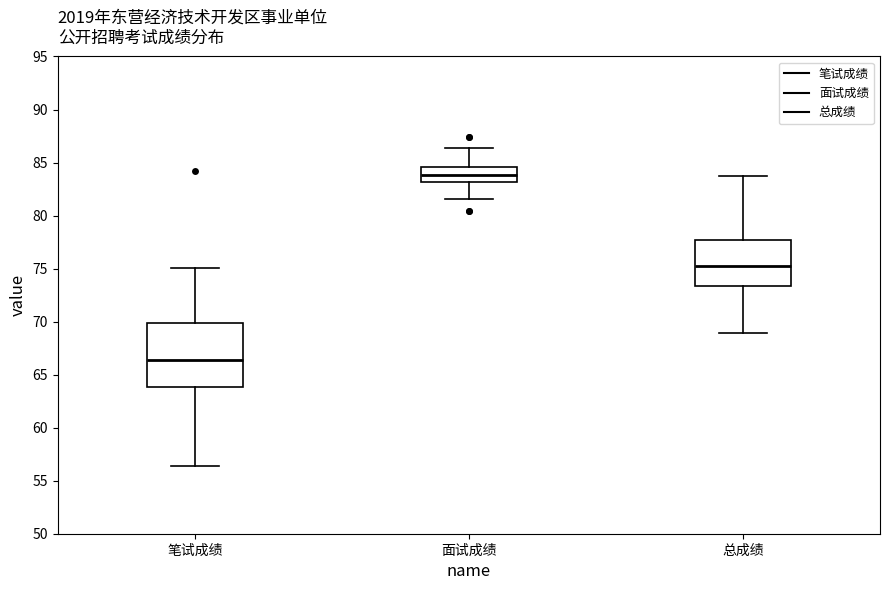

Reading left to right, read every box against the y-axis: the position of its median line, the range the box covers, and the ends of its whiskers. The values are not printed on the chart, so give them approximately, as read against the axis.

笔试成绩: median 66.5, box 64.0 to 70.0, whiskers 56.5 to 75.0
面试成绩: median 84.0, box 83.0 to 84.5, whiskers 81.5 to 86.5
总成绩: median 75.0, box 73.5 to 77.5, whiskers 69.0 to 83.5